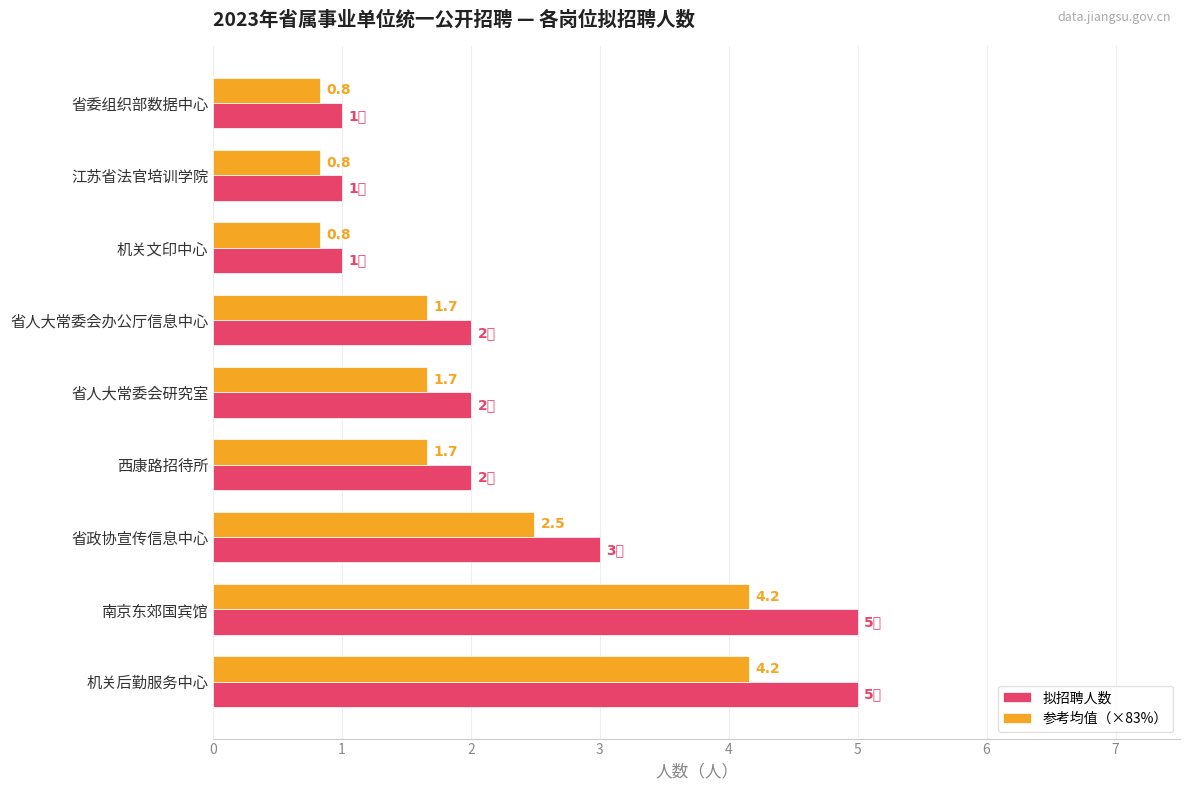

The 拟招聘人数 series shows 2.0 at 西康路招待所. True or false?

True